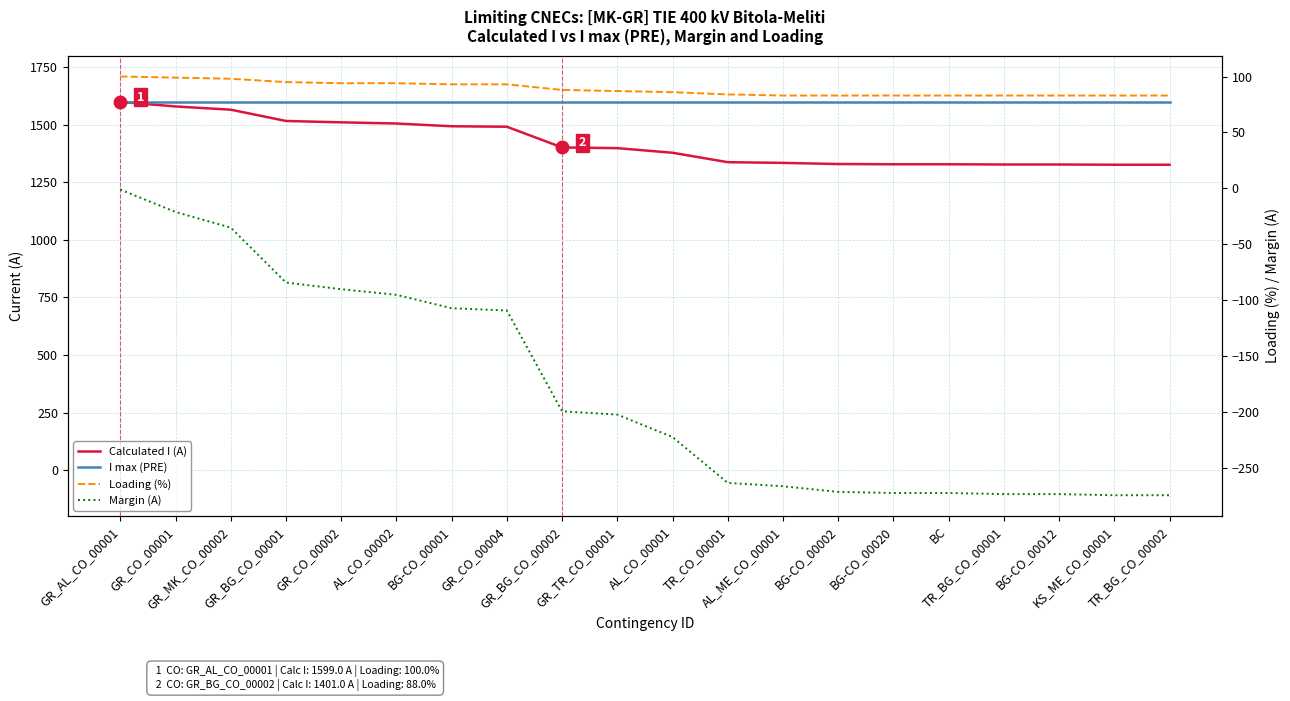

True or false: I max (PRE) and Loading (%) intersect in this chart.

False